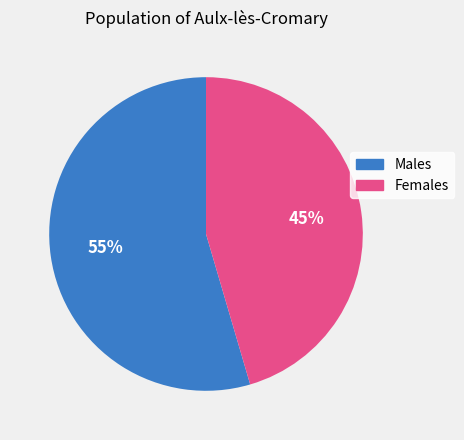

Count the number of slices in the pie.

2